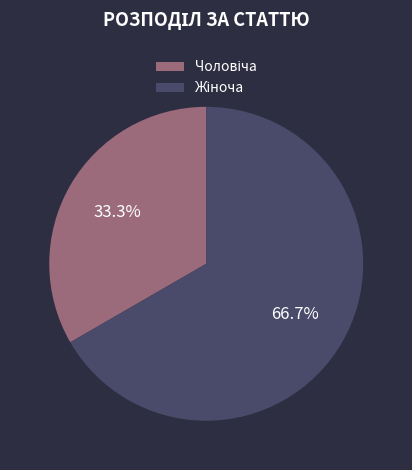

Is there a majority slice in this chart?

Yes